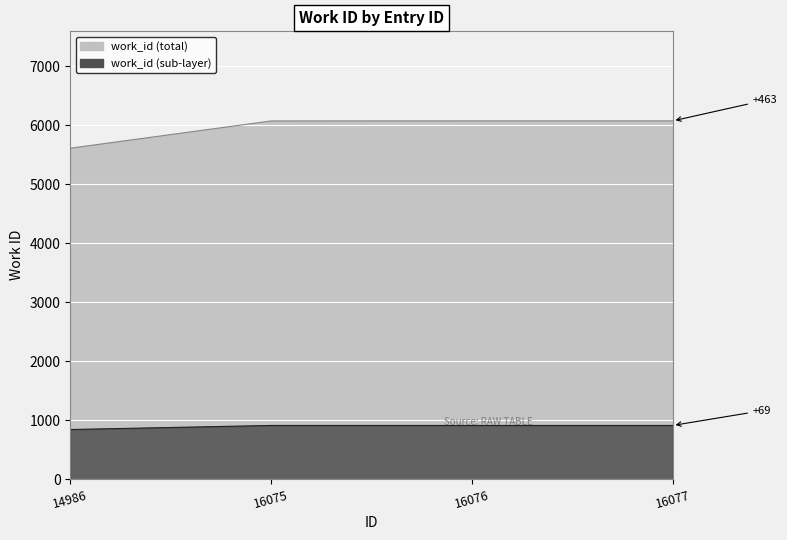

Reading right to left, what are all the values shown in this chart?

6073	6073	6072	5610